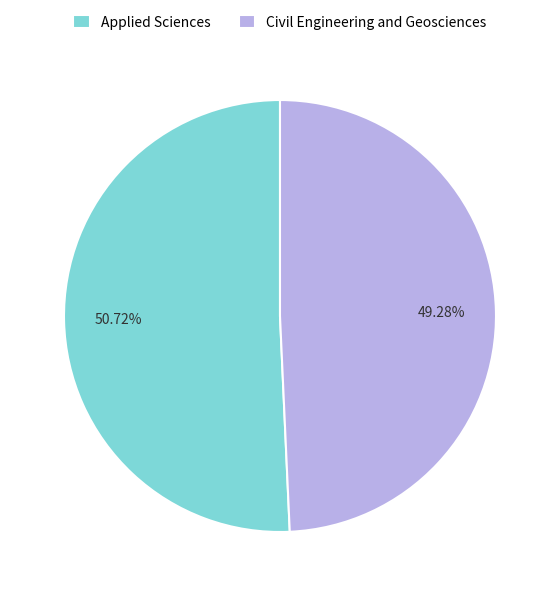

To the nearest percent, what is the combined percentage of Applied Sciences and Civil Engineering and Geosciences?

100%